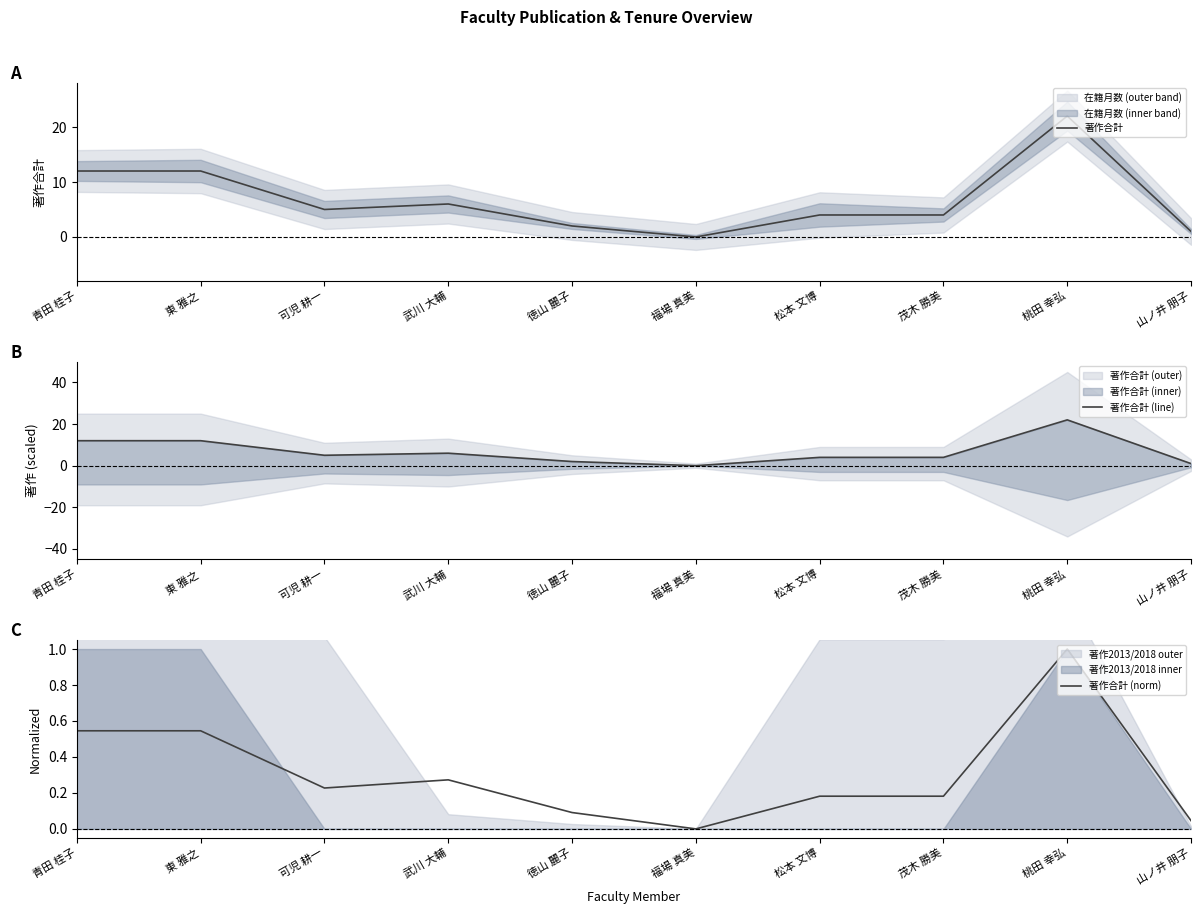

True or false: 著作合計 (line) has more than 0 points higher than both neighbors.

True